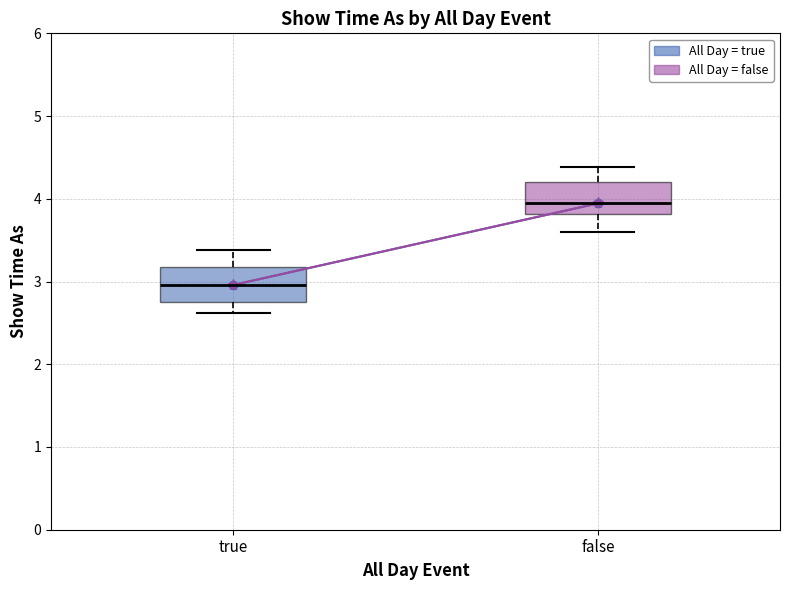

Which box has the highest median line?

false